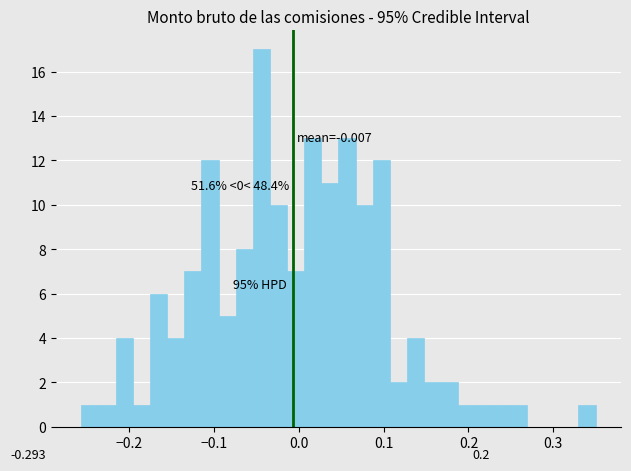

Read against the x-axis, roughly where is the centre of the tallest bar?

-0.04